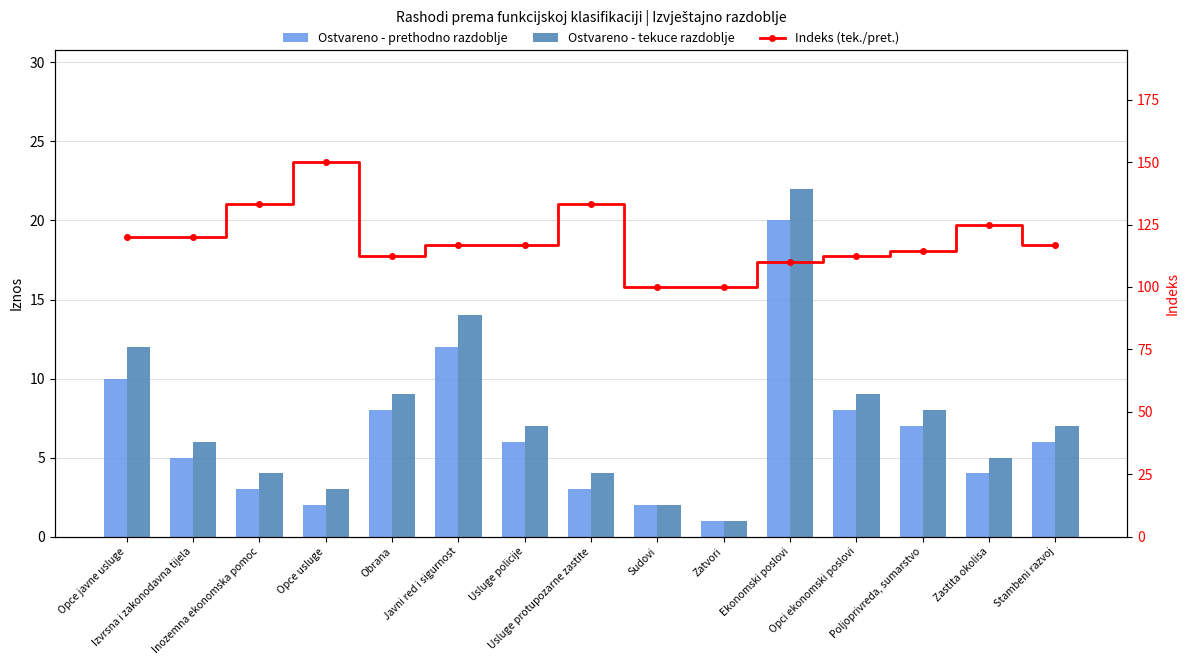

Are the bars horizontal?

No